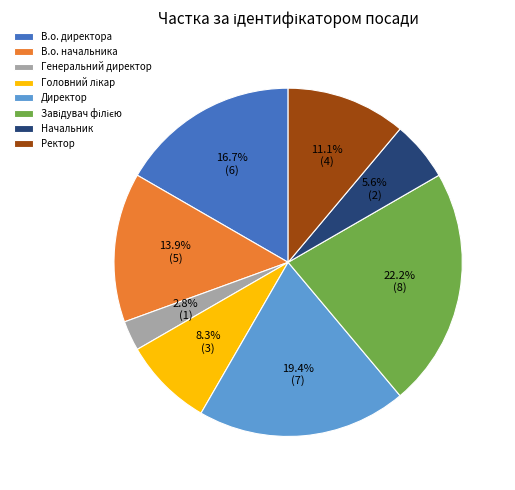

What is the smallest slice in the pie chart?

Генеральний директор